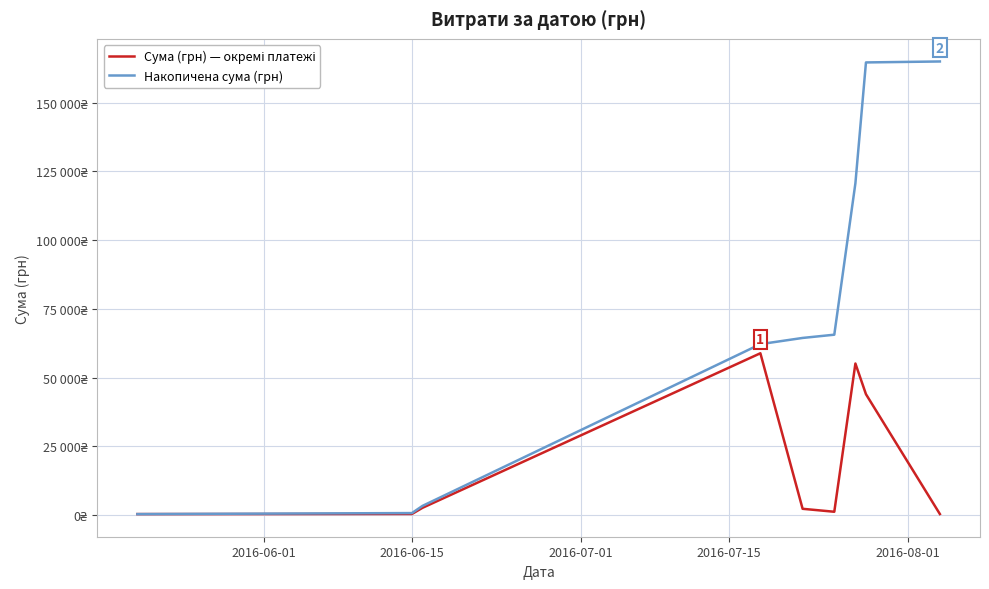

Does the chart have visible grid lines?

Yes